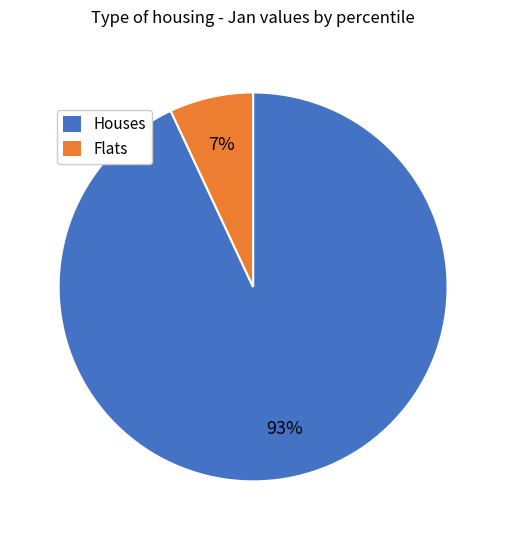

To the nearest percent, what portion does Houses represent?

93%